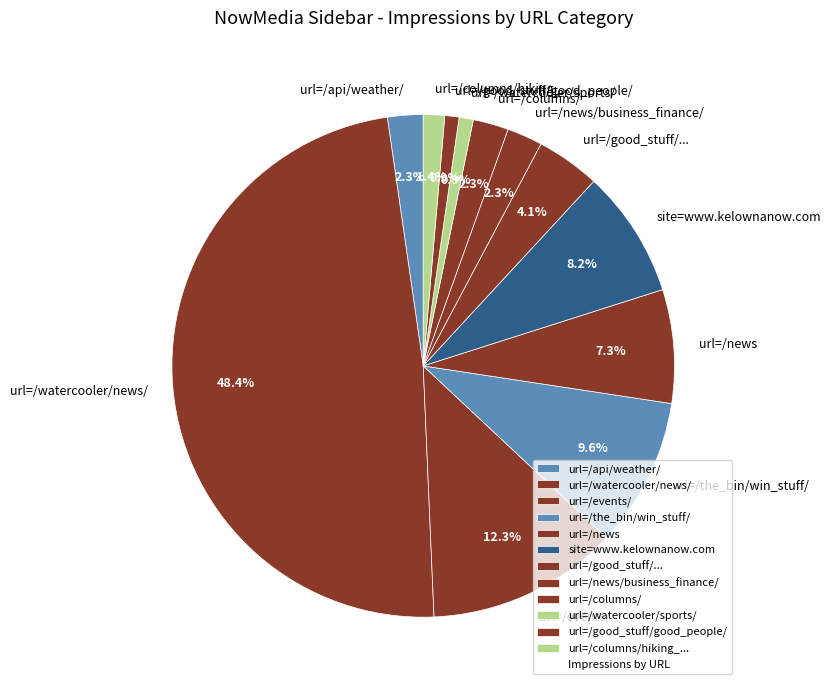

Which slice is the largest?

url=/watercooler/news/